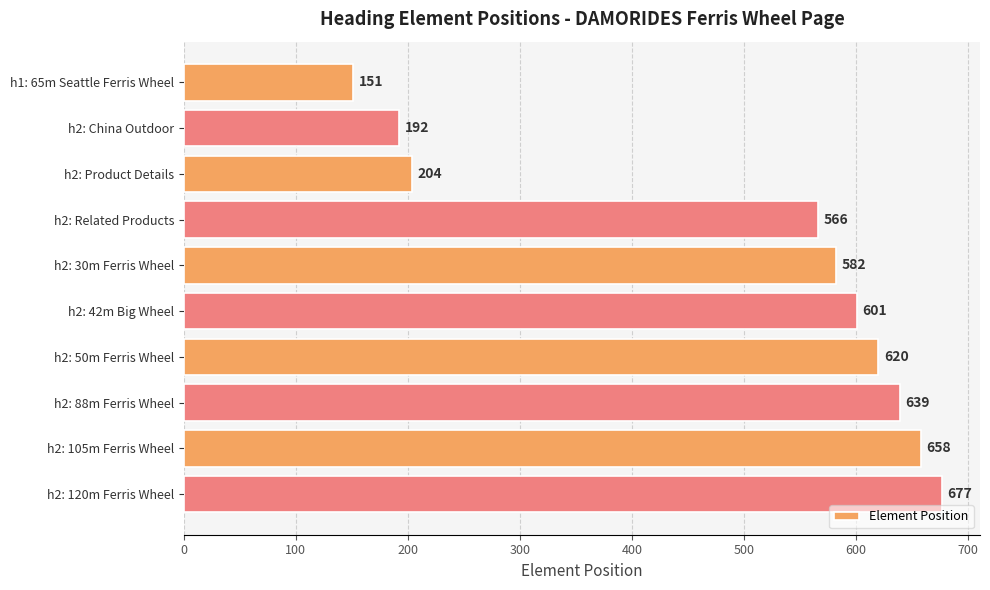

Reading top to bottom, what are all the values shown in this chart?

h1: 65m Seattle Ferris Wheel=151	h2: China Outdoor=192	h2: Product Details=204	h2: Related Products=566	h2: 30m Ferris Wheel=582	h2: 42m Big Wheel=601	h2: 50m Ferris Wheel=620	h2: 88m Ferris Wheel=639	h2: 105m Ferris Wheel=658	h2: 120m Ferris Wheel=677